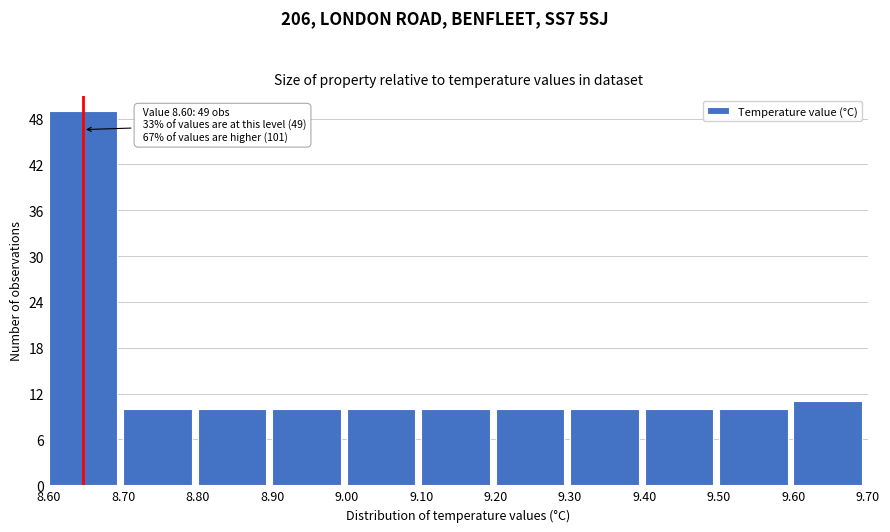

Which range on the x-axis has the tallest bar?

8.60 to 8.70